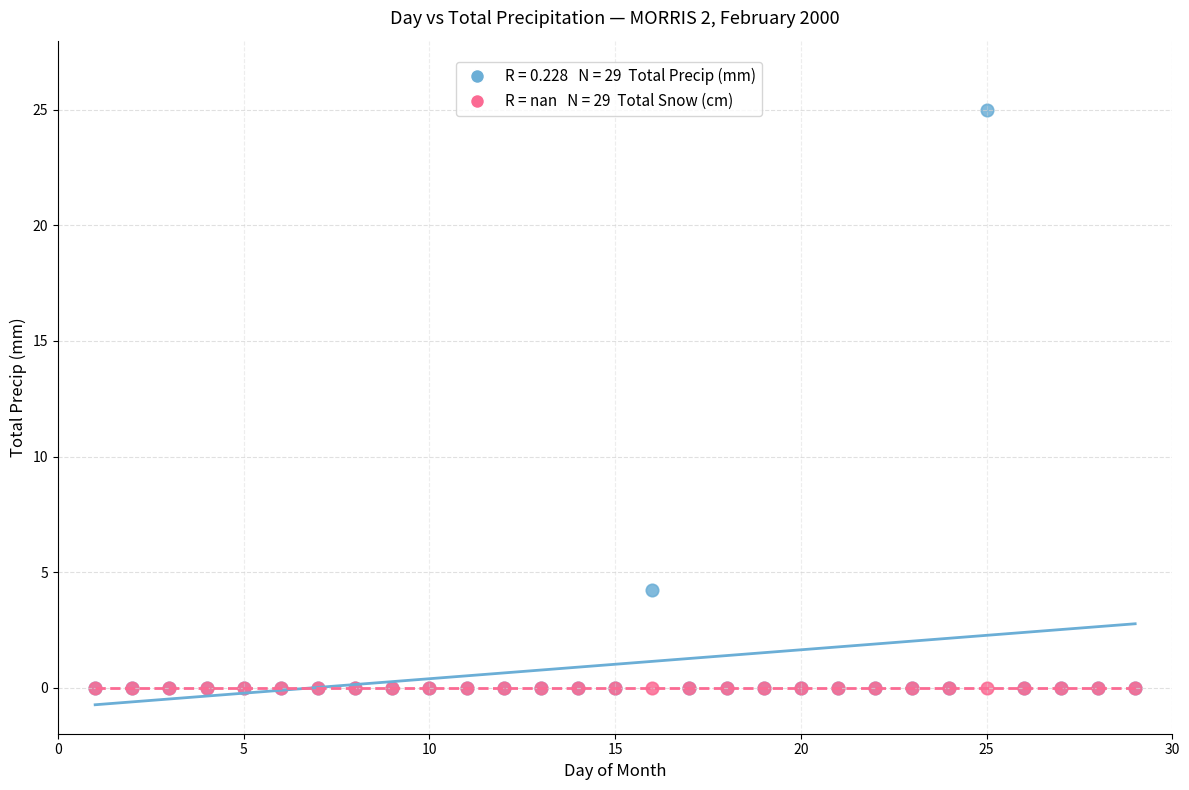

Across all series, what Y value is closest to 12?

4.2